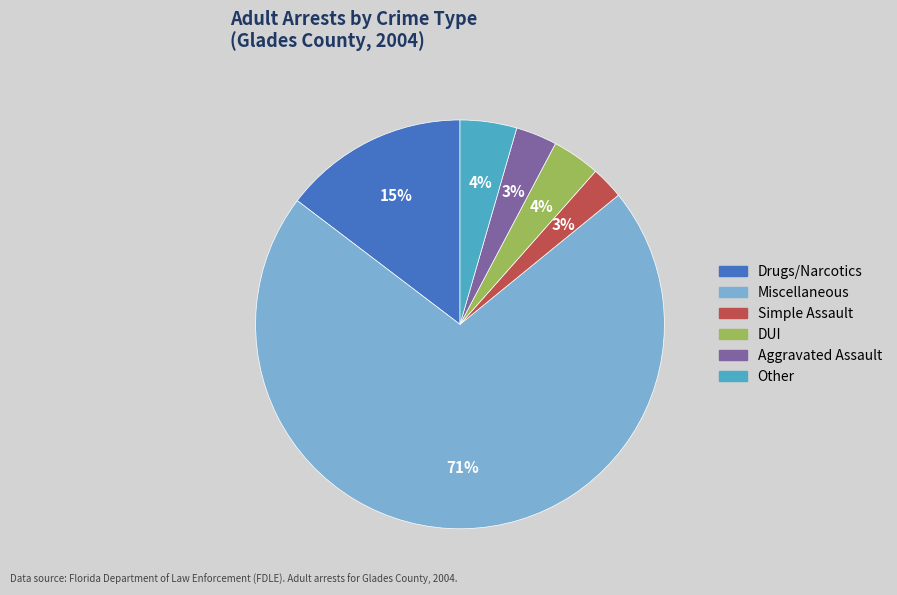

Is there a majority slice in this chart?

Yes